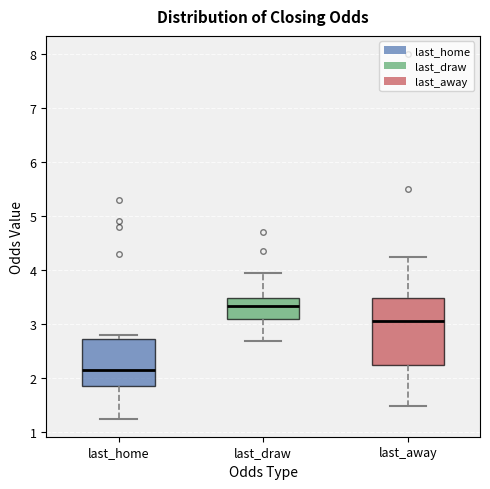

Reading left to right, transcribe this box plot: for each box, give where its median line is, the range the box spans, and where its two whiskers end, as read against the y-axis. The values are not printed on the chart, so give them approximately, as read against the axis.

last_home: median 2.1, box 1.9 to 2.7, whiskers 1.3 to 2.8
last_draw: median 3.3, box 3.1 to 3.5, whiskers 2.7 to 4.0
last_away: median 3.1, box 2.2 to 3.5, whiskers 1.5 to 4.3